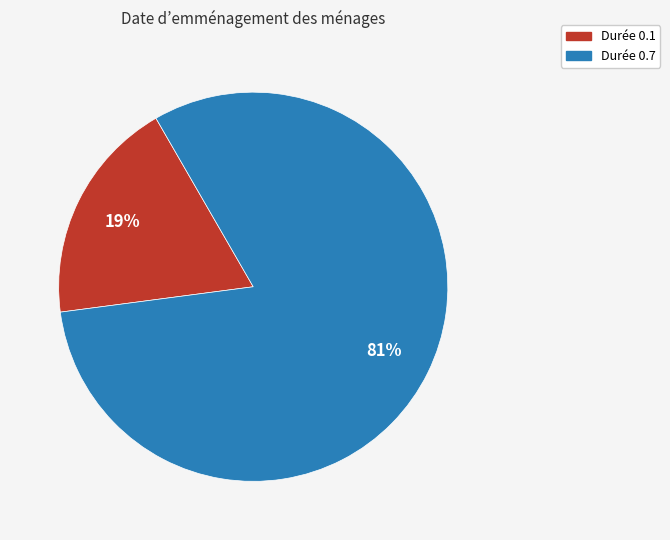

To the nearest percent, what is the average slice percentage?

50%